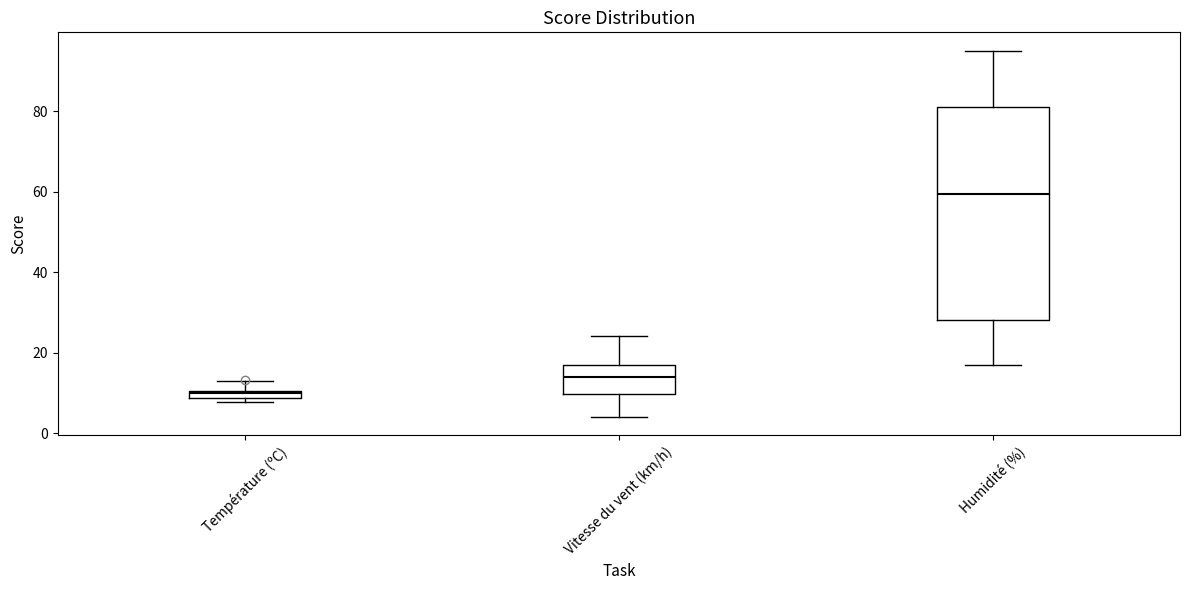

Comparing the boxes themselves (not the whiskers), which one is the tallest?

Humidité (%)